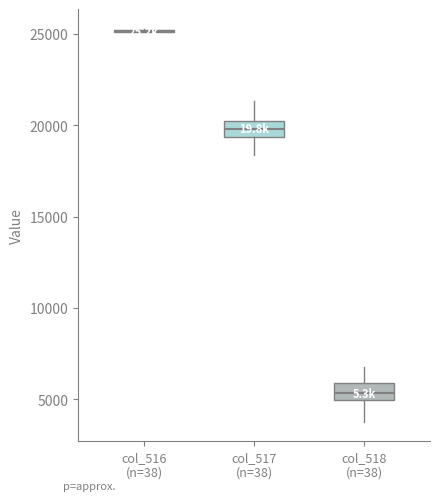

Reading left to right, read every box against the y-axis: the position of its median line, the range the box covers, and the ends of its whiskers. The values are not printed on the chart, so give them approximately, as read against the axis.

col_516 (n=38): box collapsed to a line at 25000, whiskers 25000 to 25500
col_517 (n=38): median 20000, box 19500 to 20500, whiskers 18500 to 21500
col_518 (n=38): median 5500, box 5000 to 6000, whiskers 4000 to 7000